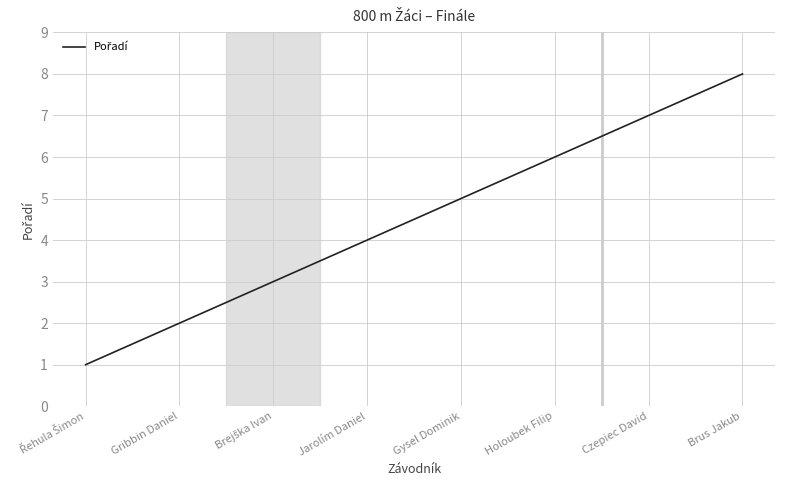

What is the difference between the second highest and second lowest values?

5